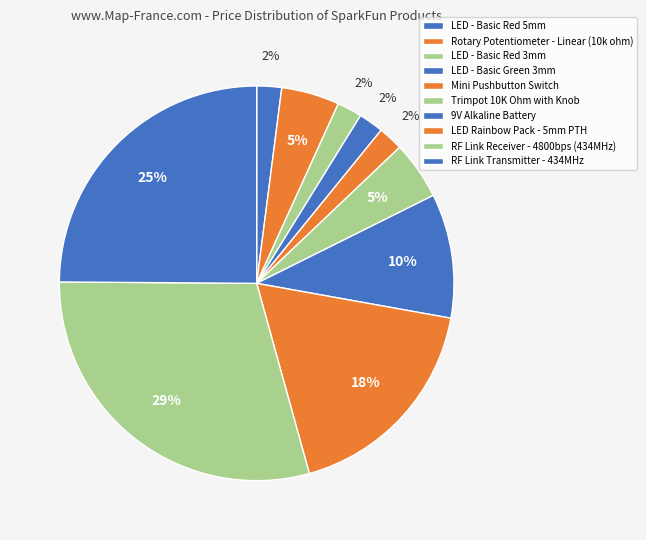

Count the number of slices in the pie.

10